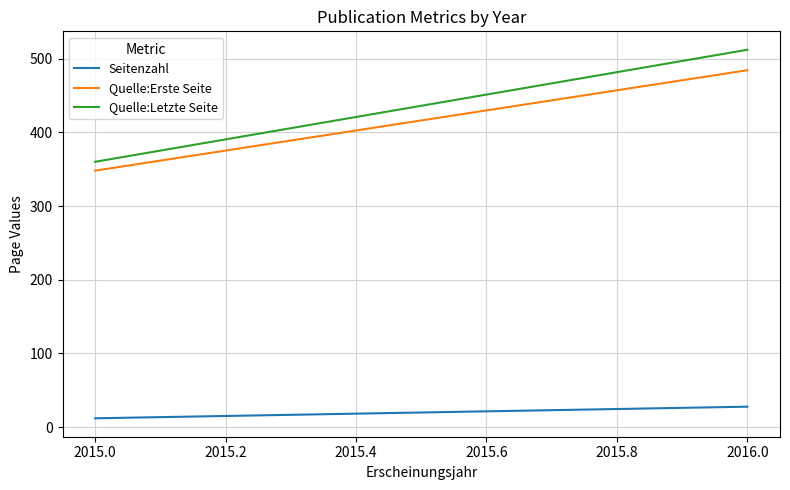

How many lines are shown in the chart?

3